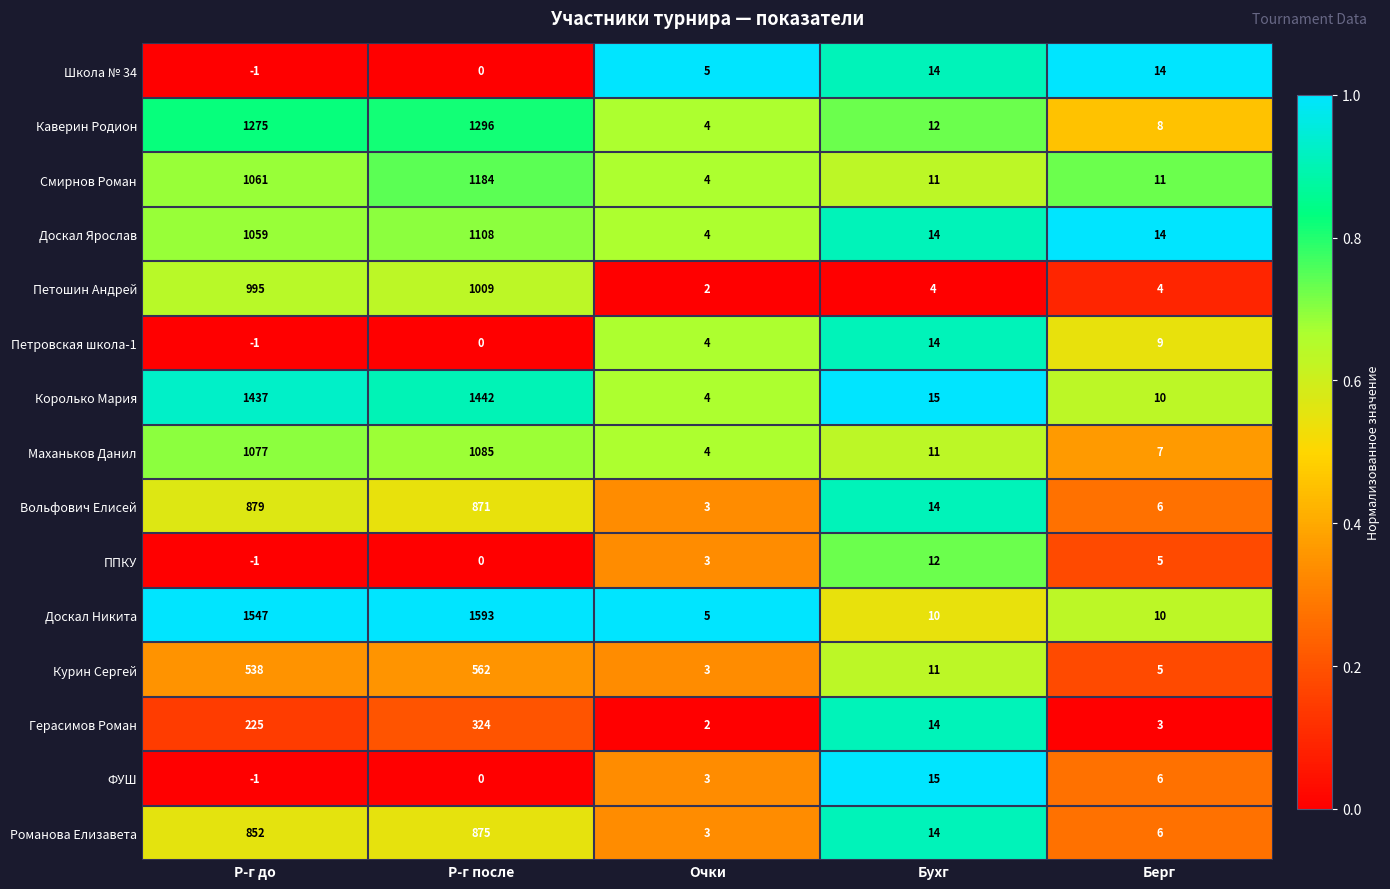

At how many categories does at least one series exceed 0?

5